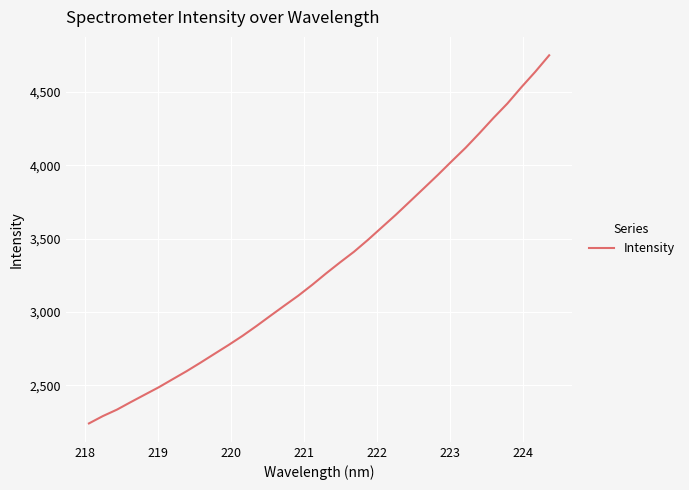

True or false: there are more than 0 points higher than both neighbors.

False